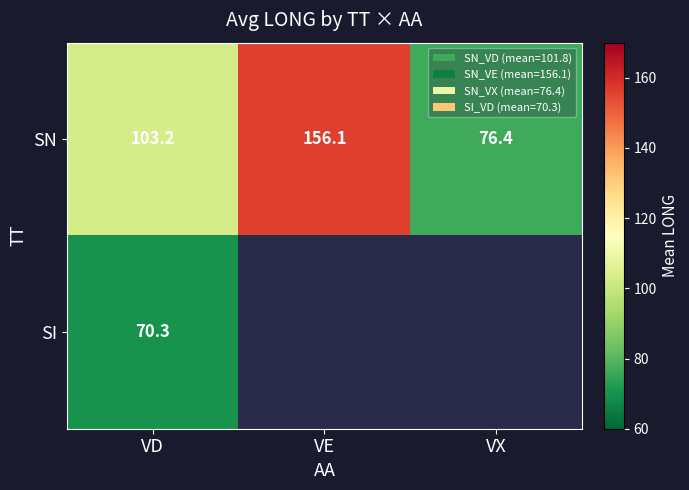

At which category is the sum across all series the highest?

VD